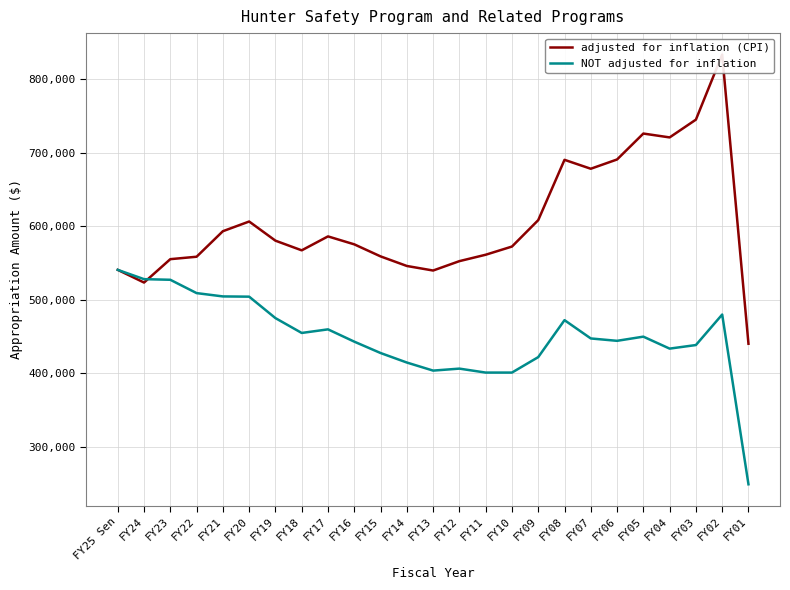

At how many categories does at least one series exceed 385234?

25